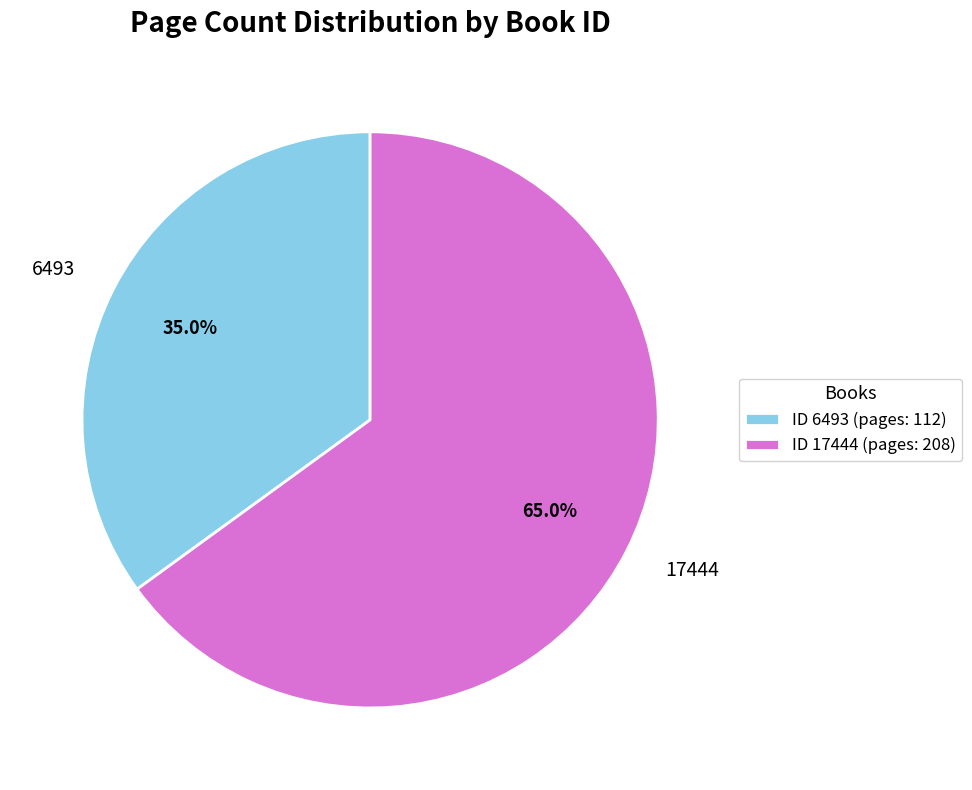

What percentage is NOT represented by 6493?

65.0%